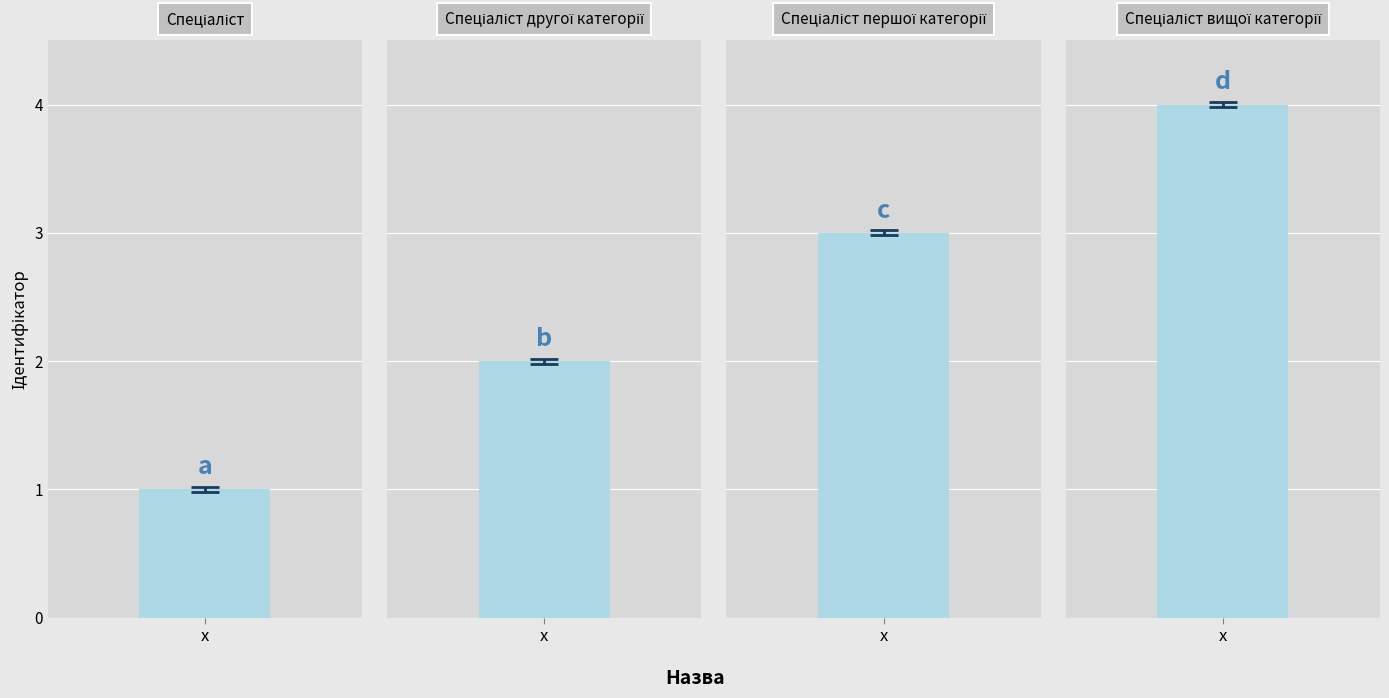

Between Спеціаліст вищої категорії and Спеціаліст першої категорії, which is larger?

Спеціаліст вищої категорії